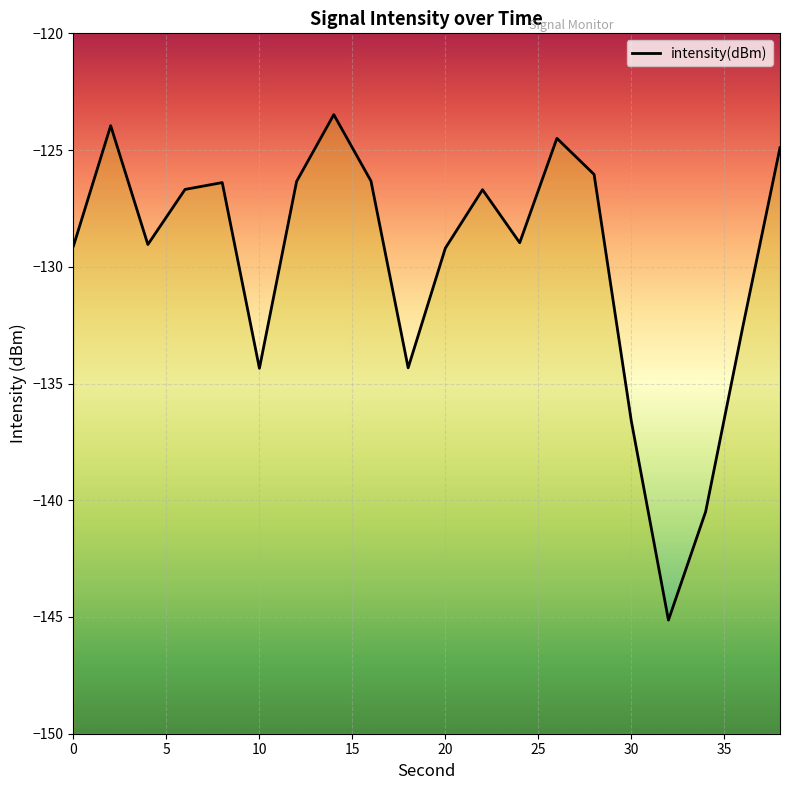

What is the difference between the values at 10 and 30?

2.2